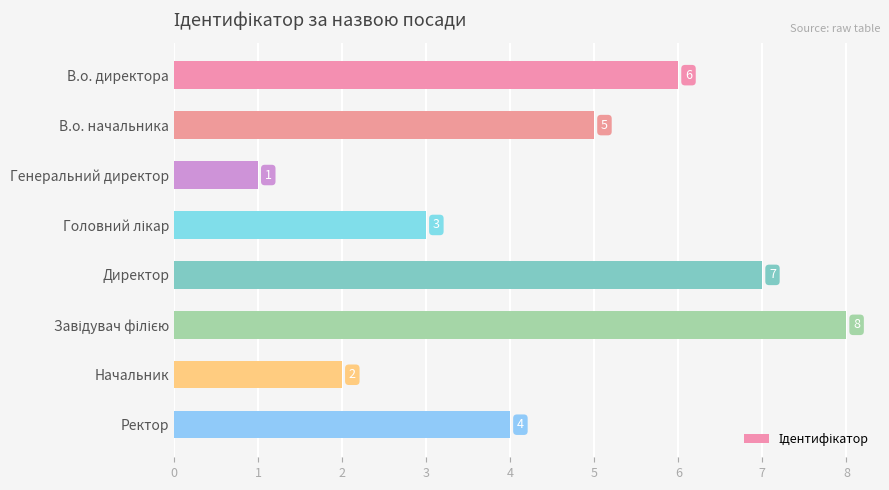

How many values are between 3 and 7?

5